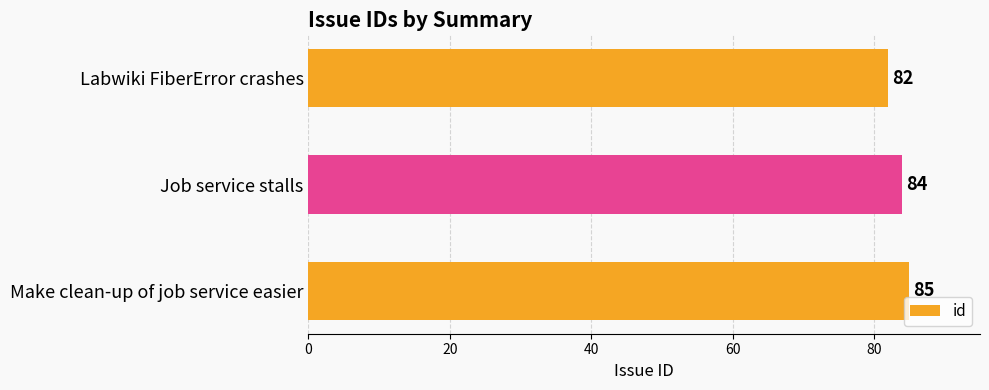

The value at Make clean-up of job service easier is 150. True or false?

False